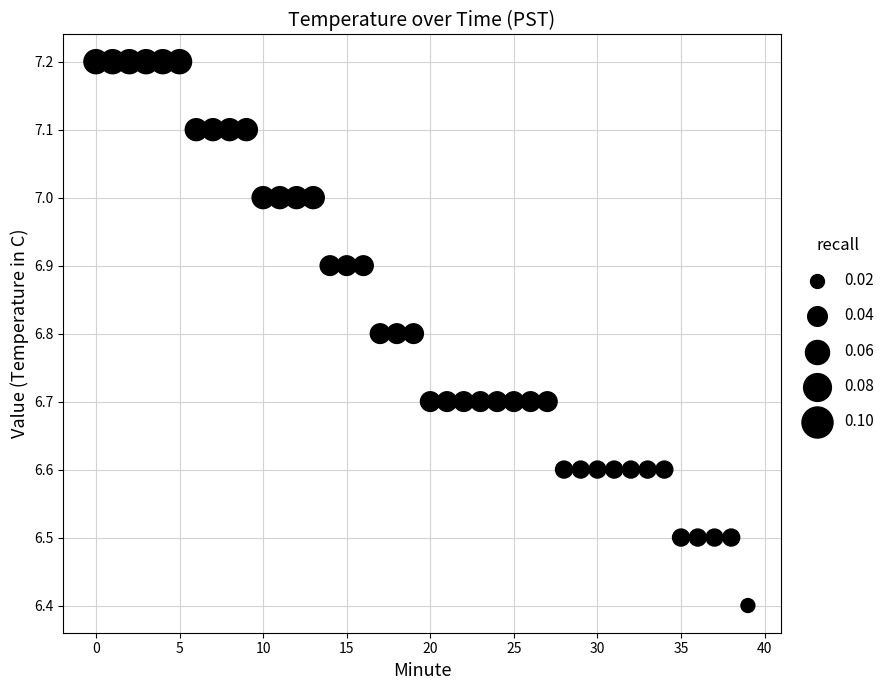

What is the range of Y values (max minus min)?

0.8